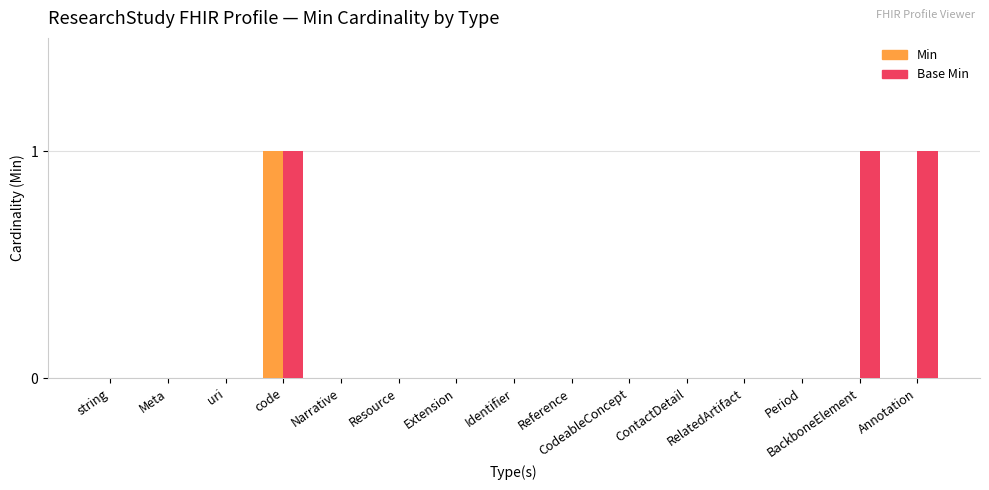

Is the value of Base Min at code greater than the value of Min at BackboneElement?

Yes